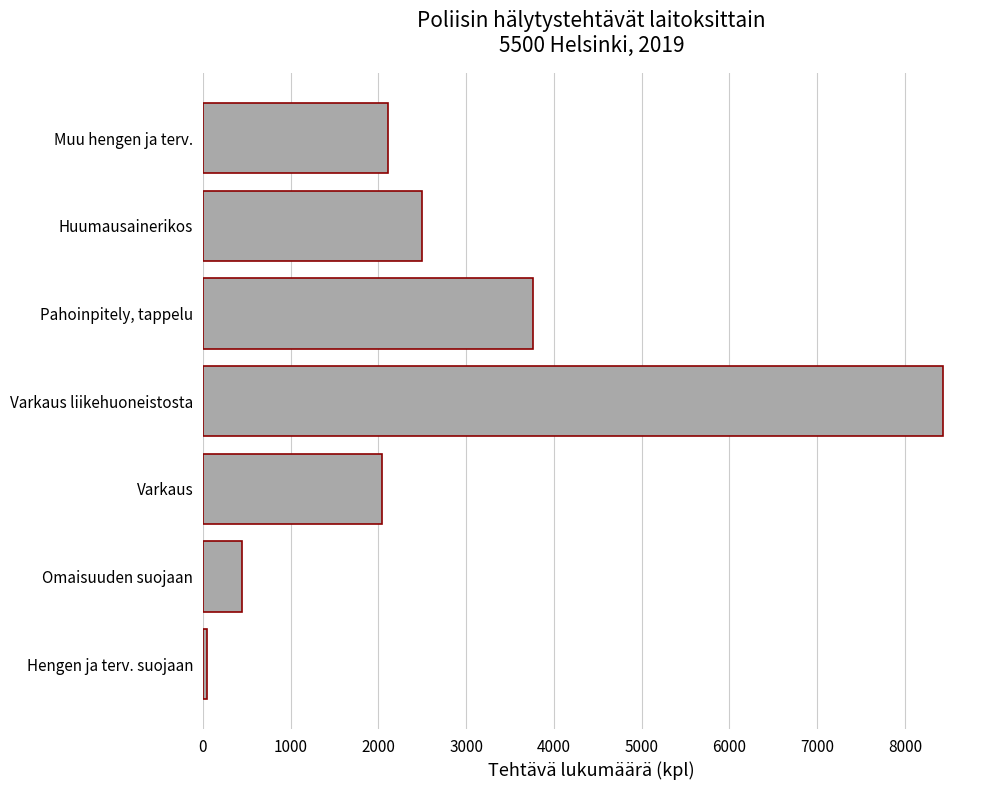

How many data points are less than 2111?

3